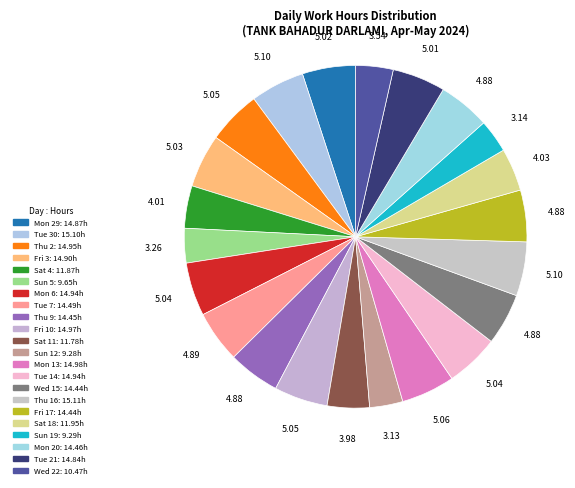

To the nearest percent, what is the combined percentage of Mon 6 and Fri 3?

10%